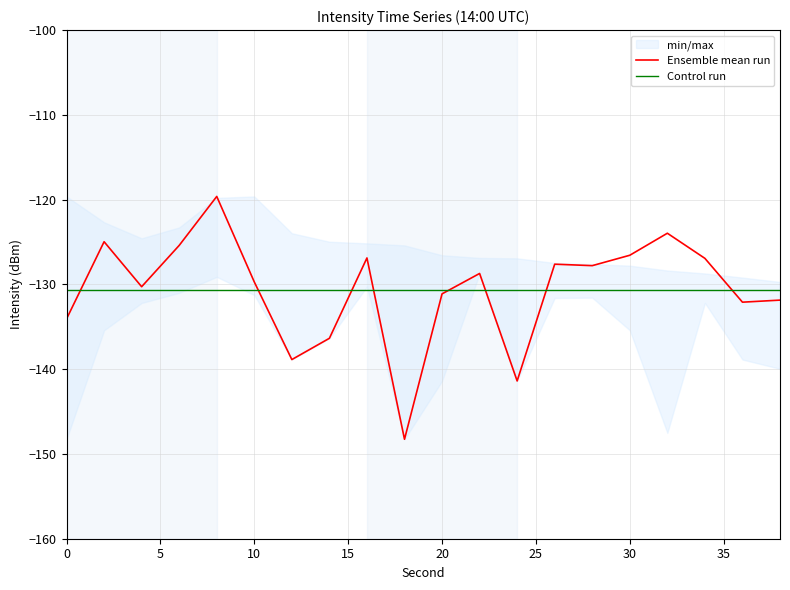

The value of Ensemble mean run at 0 is -134.1. True or false?

True